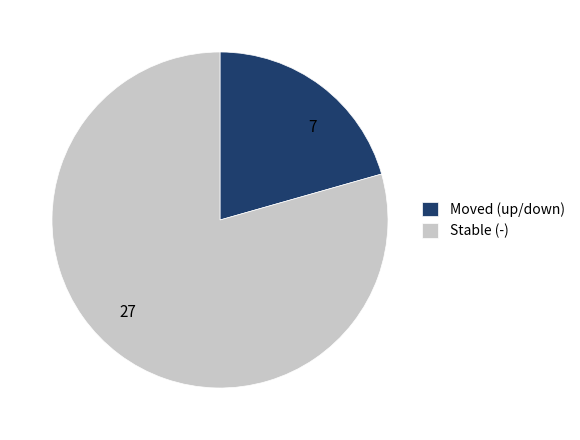

True or false: Moved (up/down) accounts for 21% of the total.

True